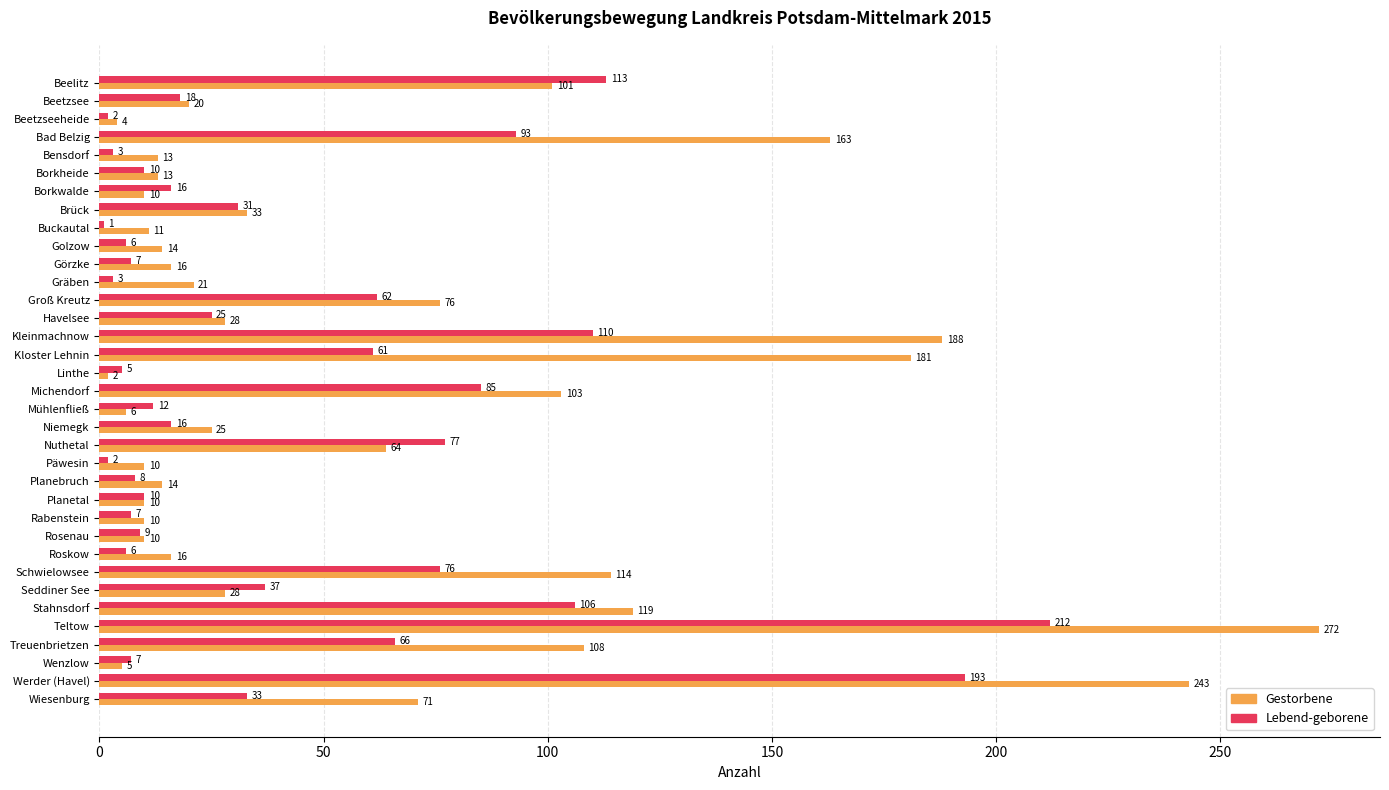

Between Bensdorf and Werder (Havel), which series saw the biggest shift?

Gestorbene